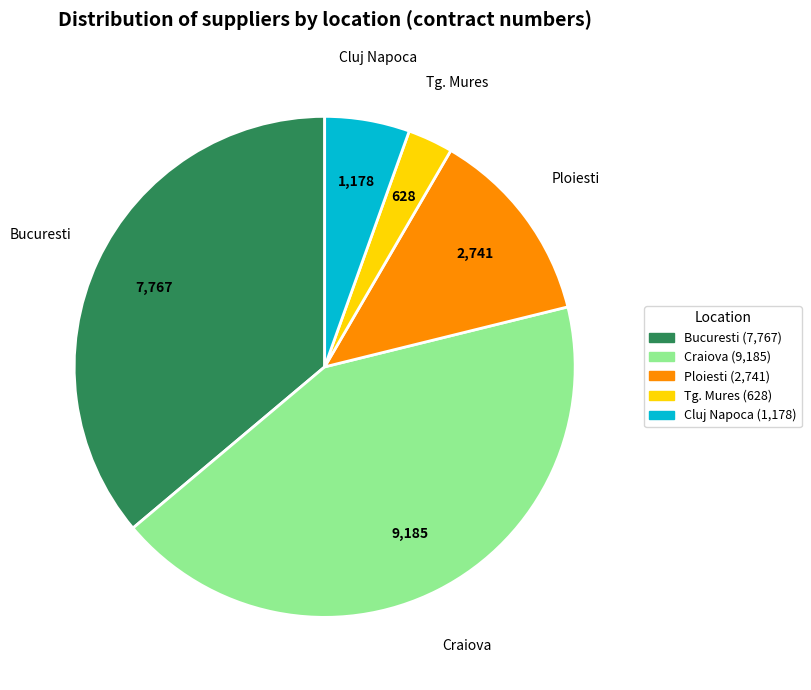

Which slice is the largest?

Craiova